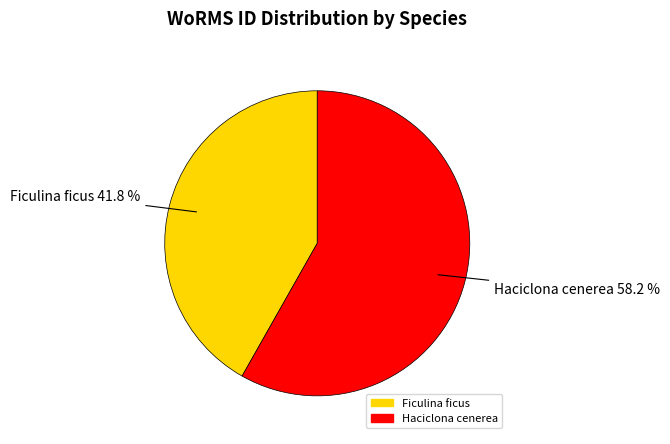

To the nearest percent, what percentage of the pie is Haciclona cenerea?

58%